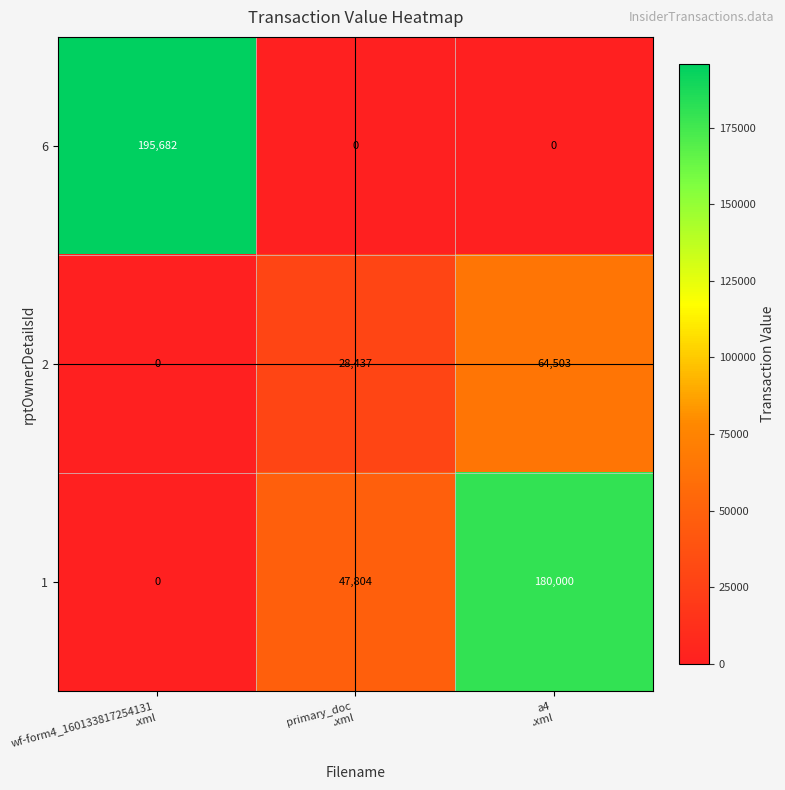

How many 2 values are between 0 and 64503?

3